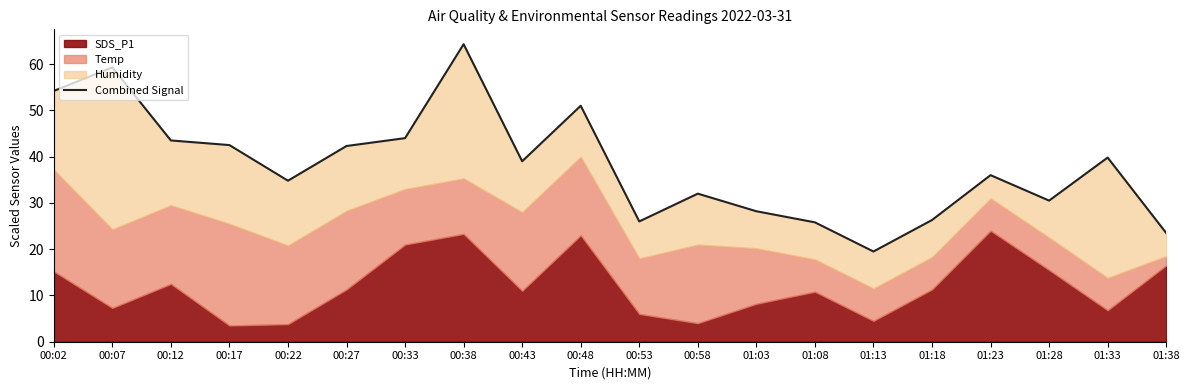

What is the average value?

38.1